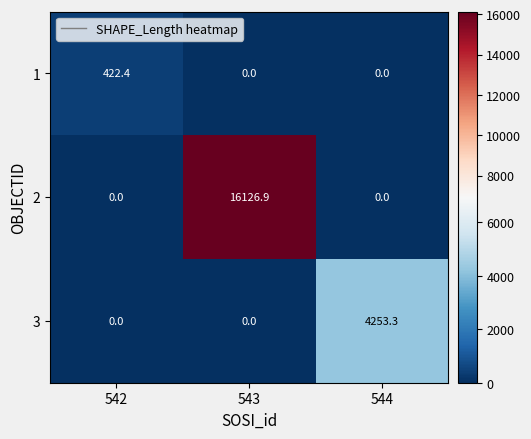

Is it true that 3 equals 0.0 at 542?

True